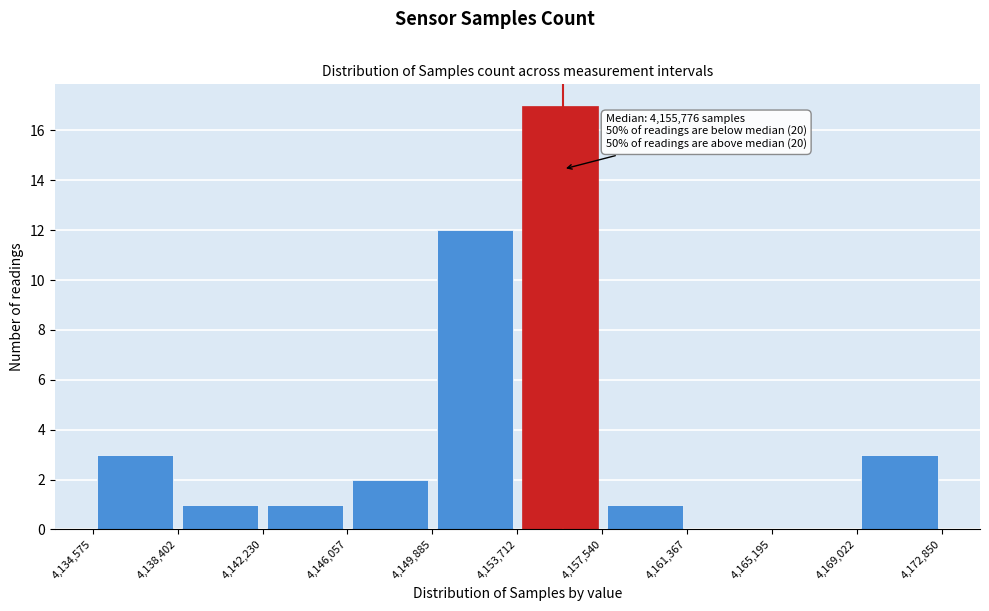

Which range on the x-axis has the tallest bar?

4,153,712 to 4,157,540